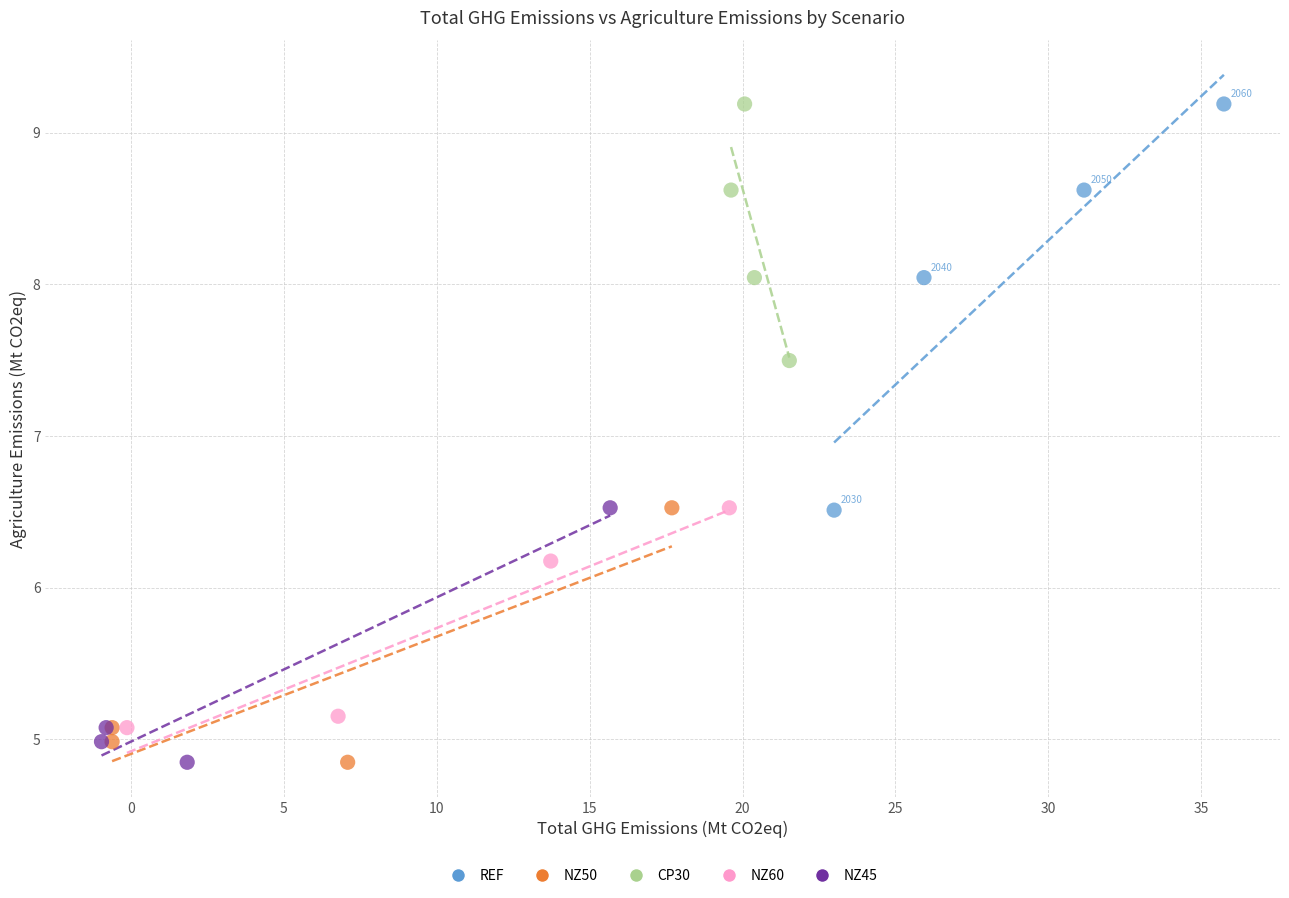

Which series has the widest spread of Y values?

REF